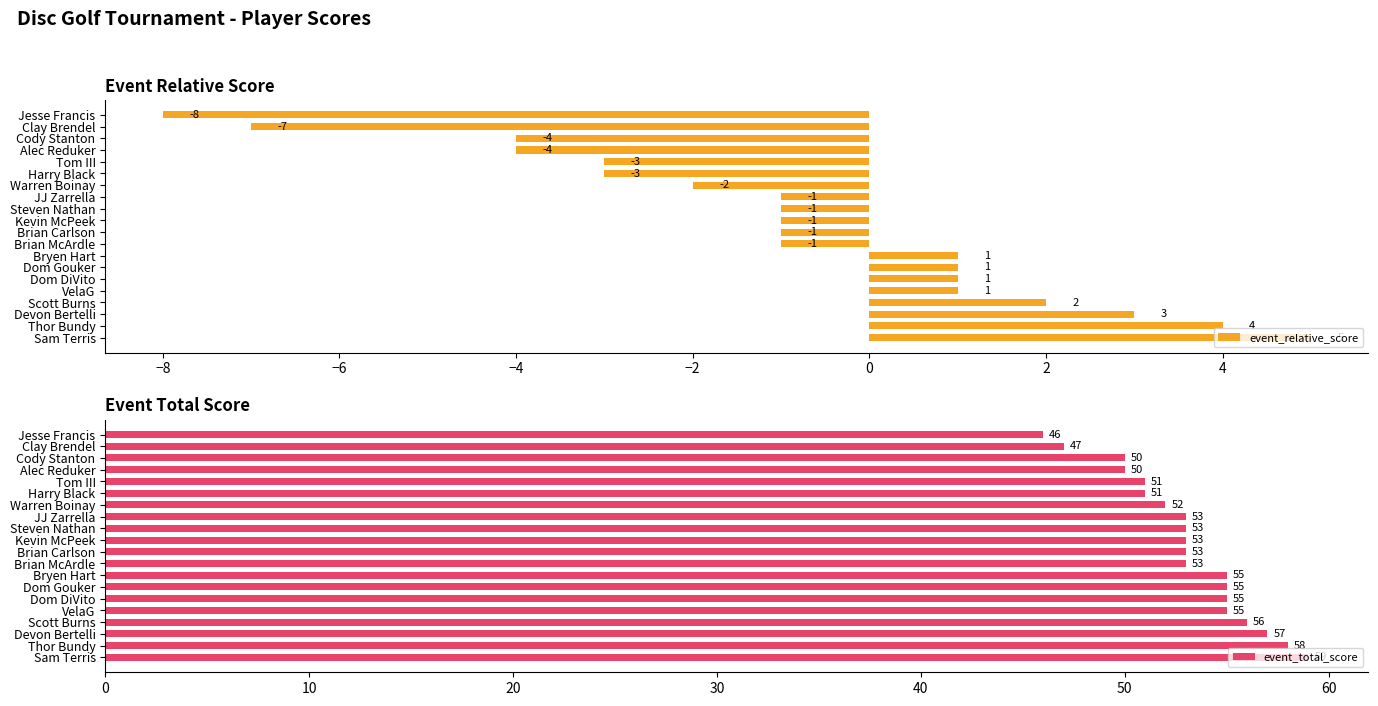

What is the approximate value of event_relative_score at Alec Reduker?

-4